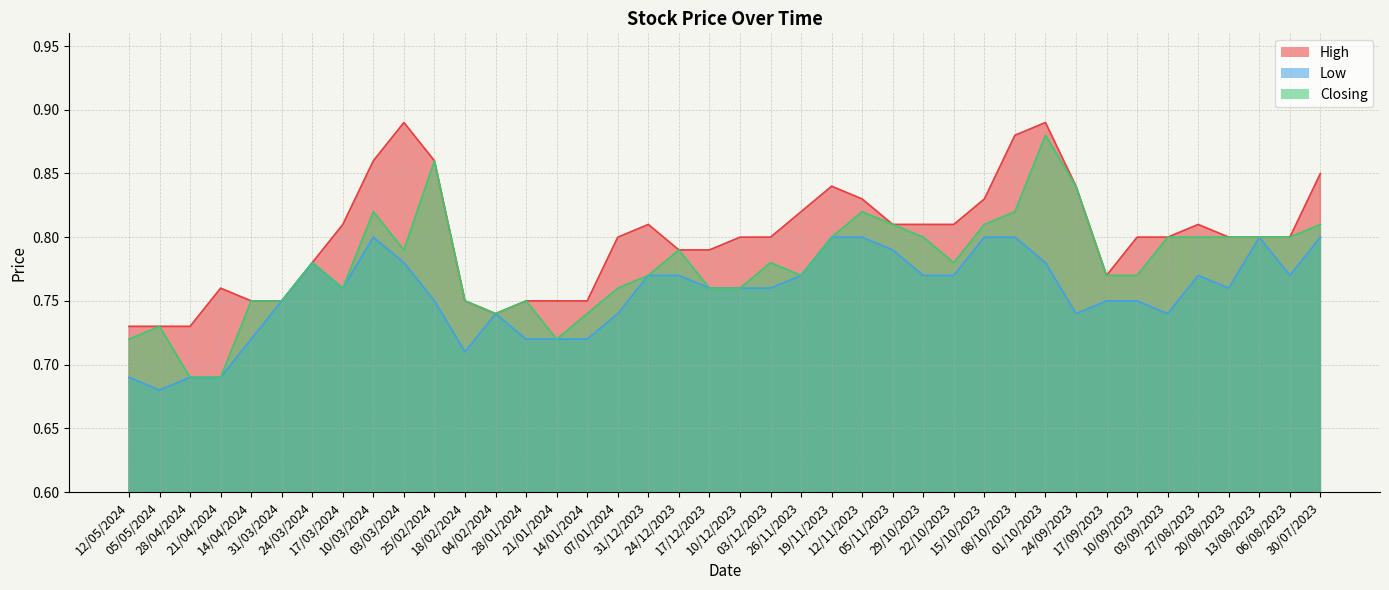

What is the total value across all series at 30/07/2023?

2.5